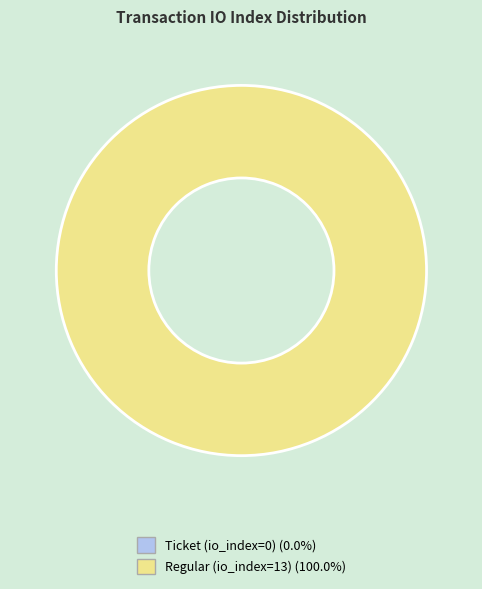

Is the sum of Ticket (io_index=0) and Regular (io_index=13) greater than half?

Yes